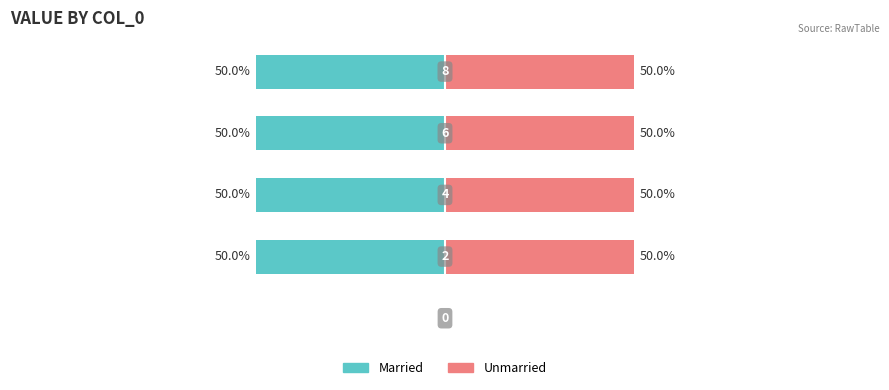

Reading left to right, list all the values displayed in this chart.

Married: 0	-50	-50	-50	-50
Unmarried: 0	50	50	50	50